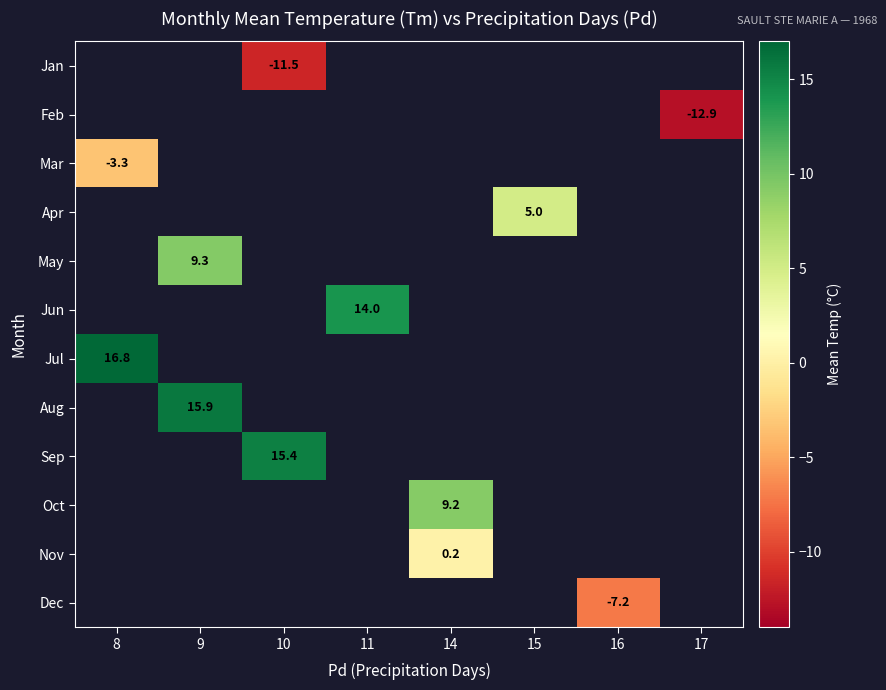

How many distinct data groups are displayed?

12